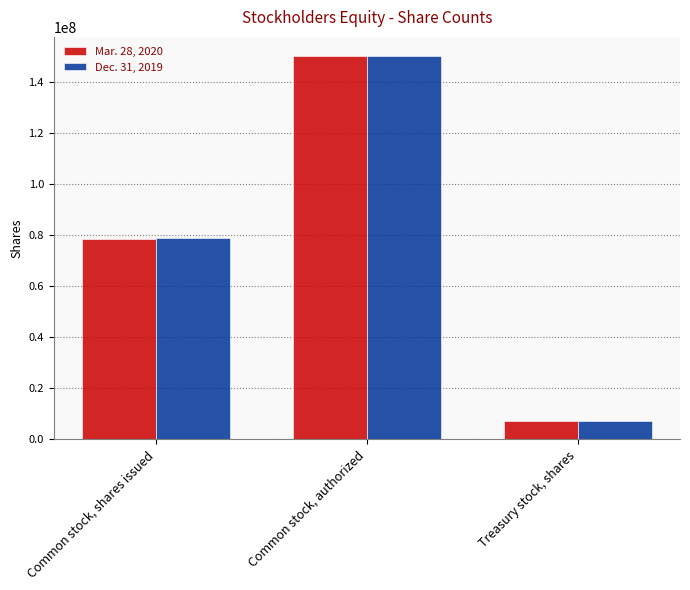

Is it true that Dec. 31, 2019 equals 150000000 at Common stock, authorized?

True